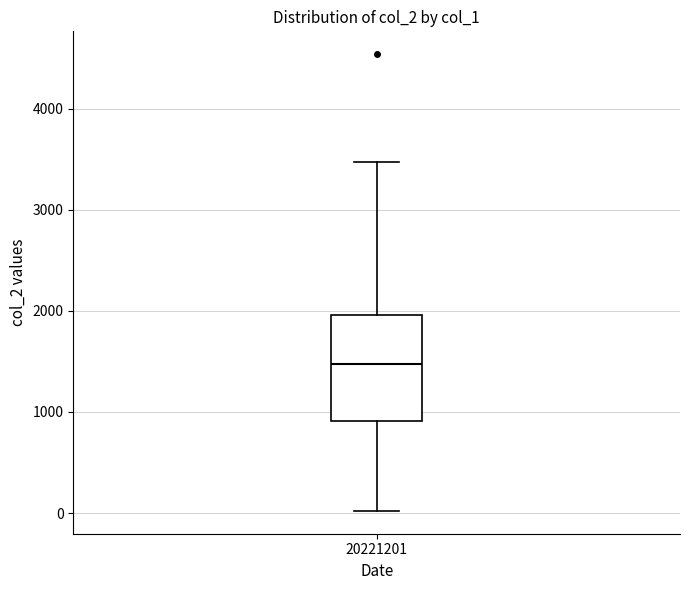

Where does the lower whisker of the box at x = 20221201 end on the y-axis? The values are not printed on the chart, so give them approximately, as read against the axis.

0